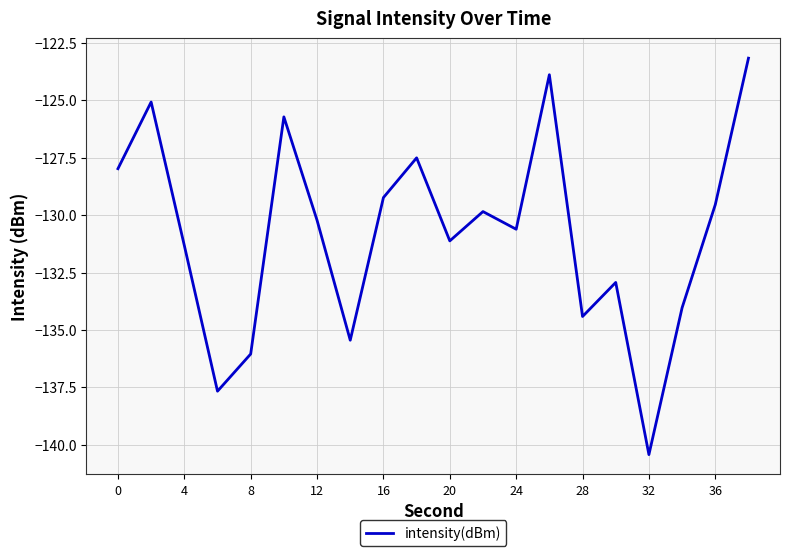

What is the difference between the maximum and minimum values?

17.3